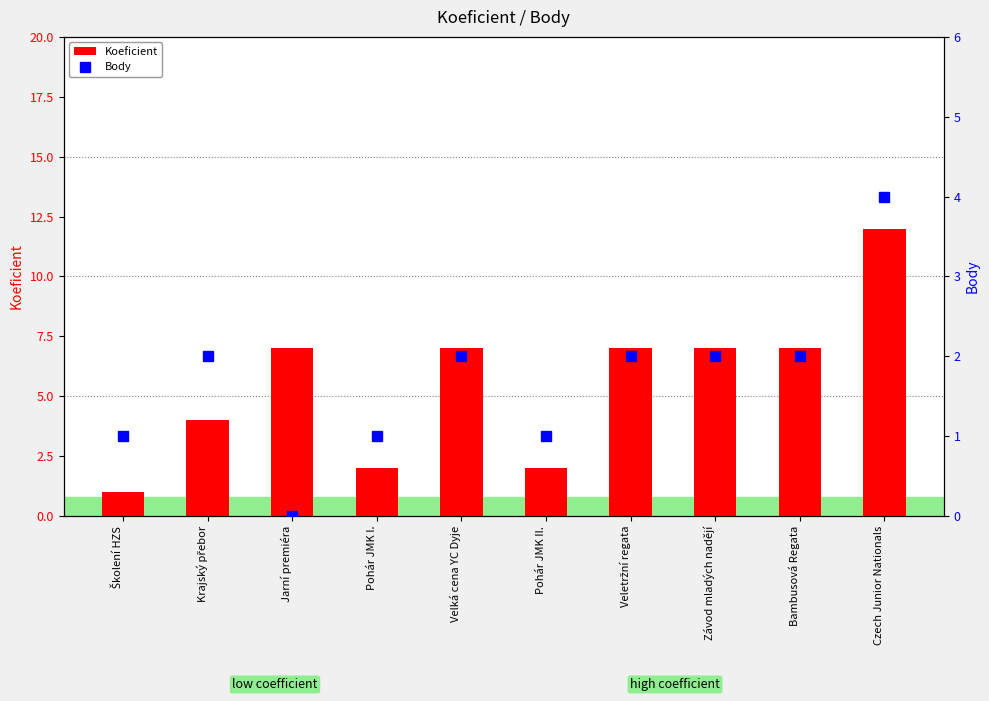

True or false: Koeficient has a value of 7 at Velká cena YC Dyje.

True